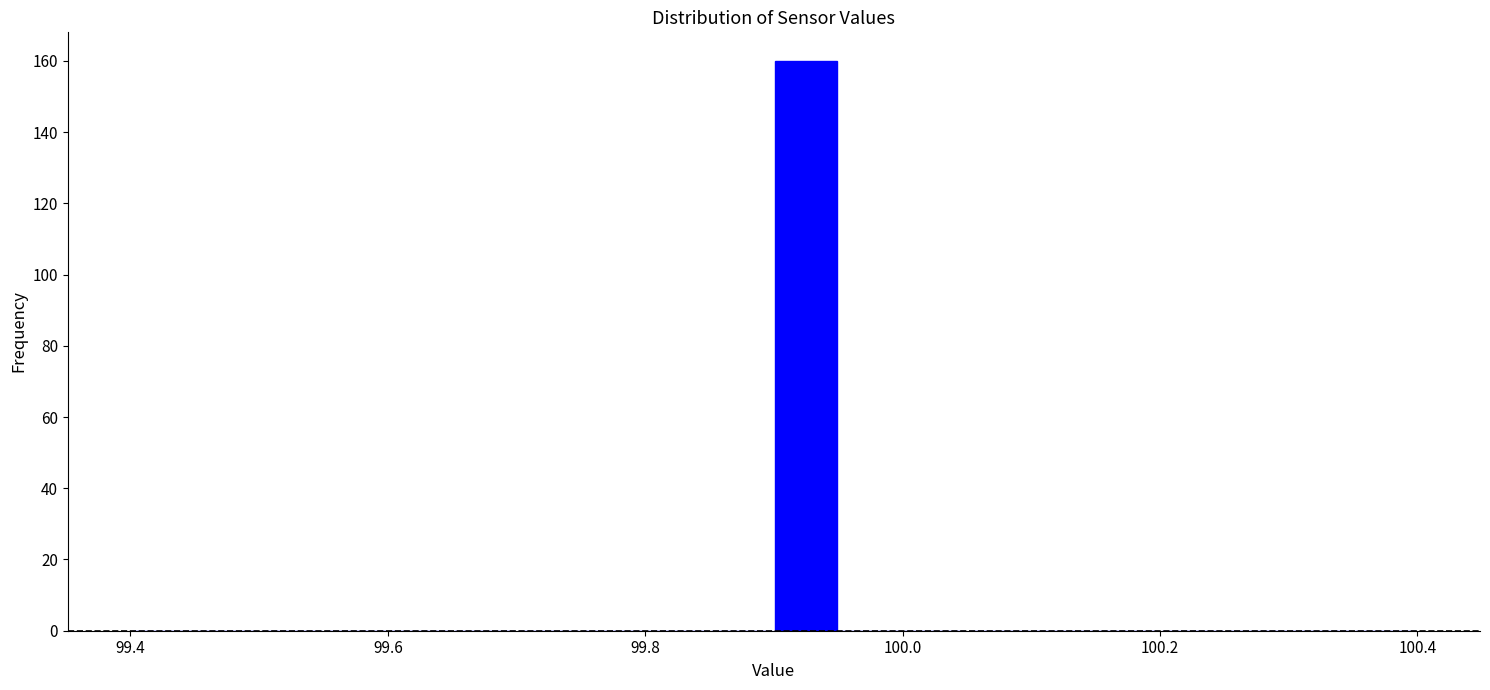

Read against the x-axis, roughly where is the centre of the tallest bar?

99.92